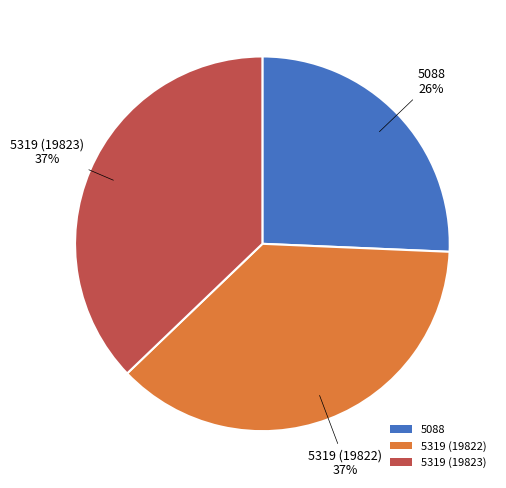

Is the sum of 5319 (19822) and 5319 (19823) greater than half?

Yes